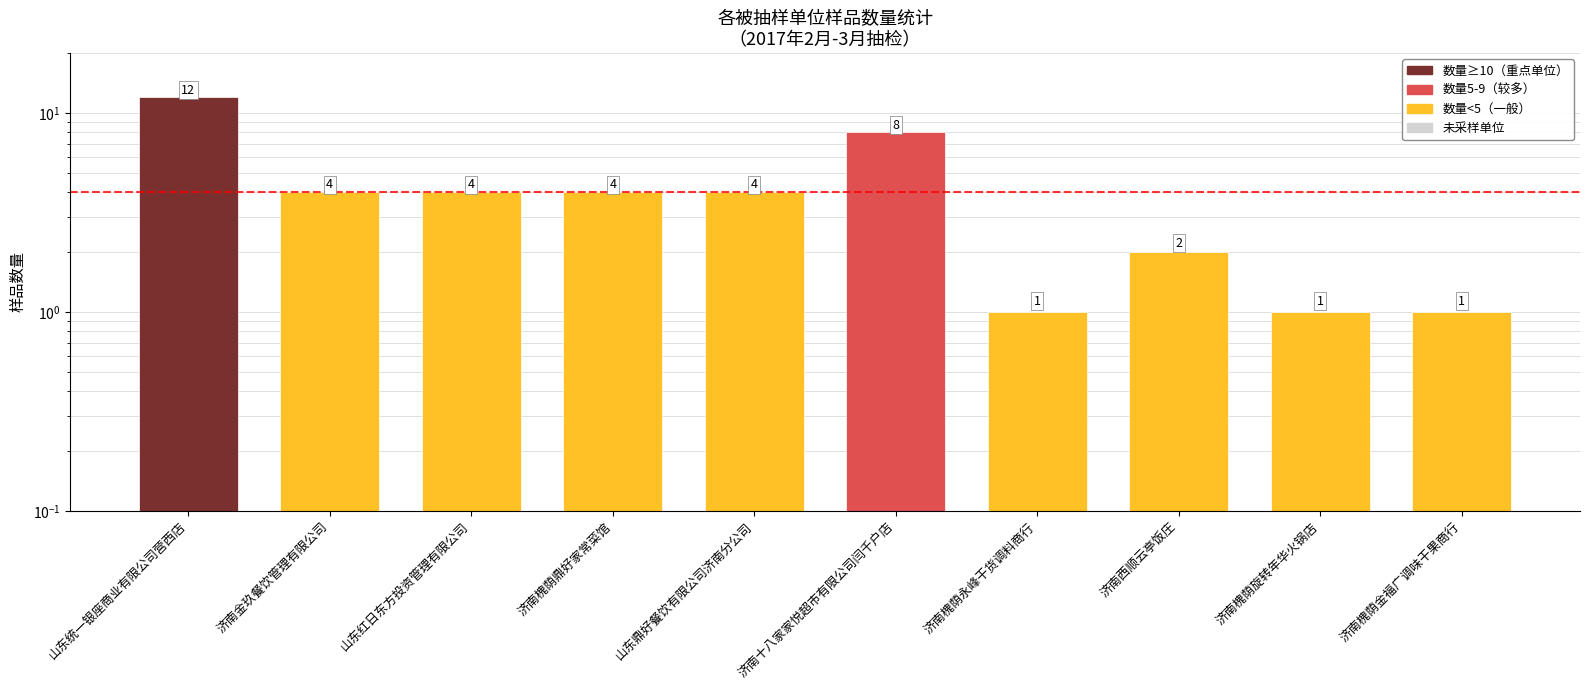

Does the chart contain any negative values?

No